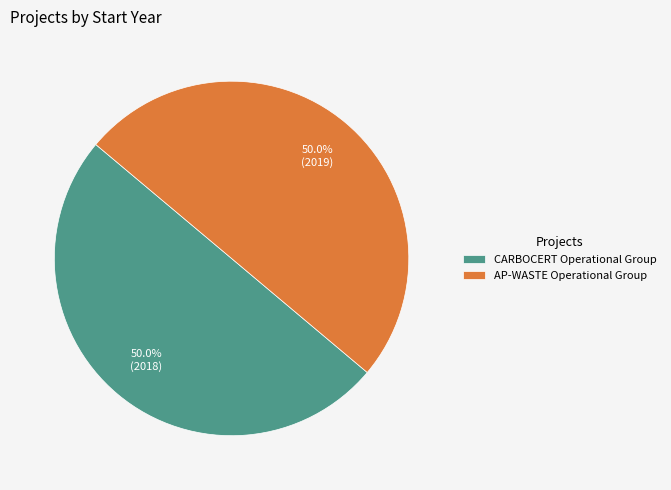

Approximately how many times larger is the value at AP-WASTE Operational Group compared to CARBOCERT Operational Group?

1.0